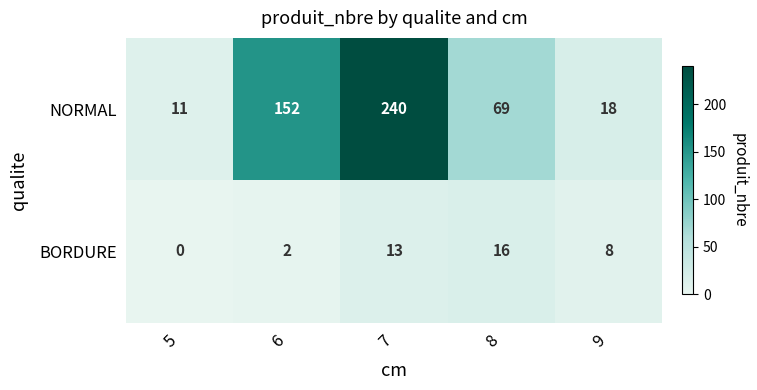

Which series has the largest total across all categories?

NORMAL